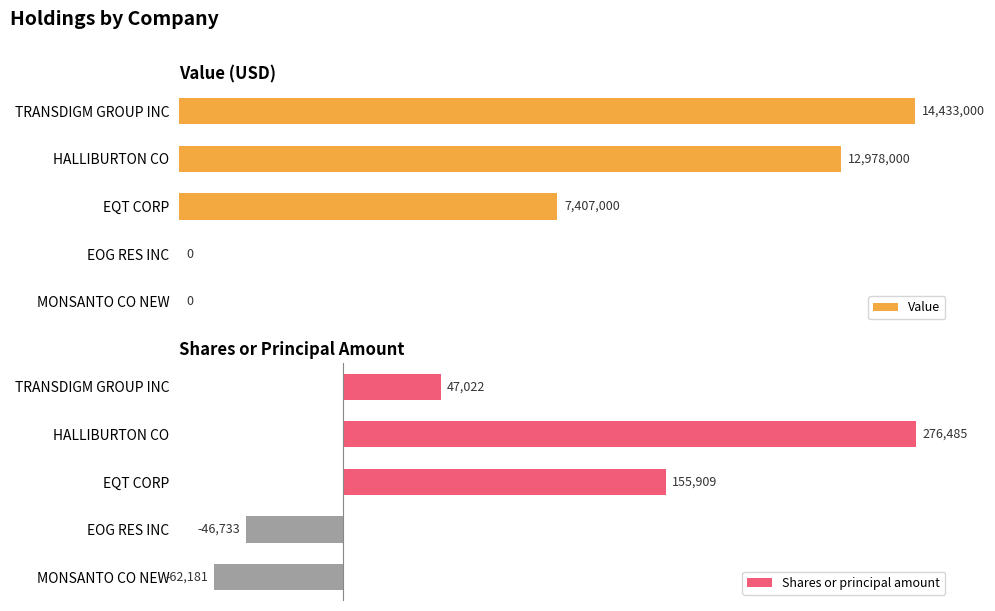

What is the sum of all Shares or principal amount values?

370502